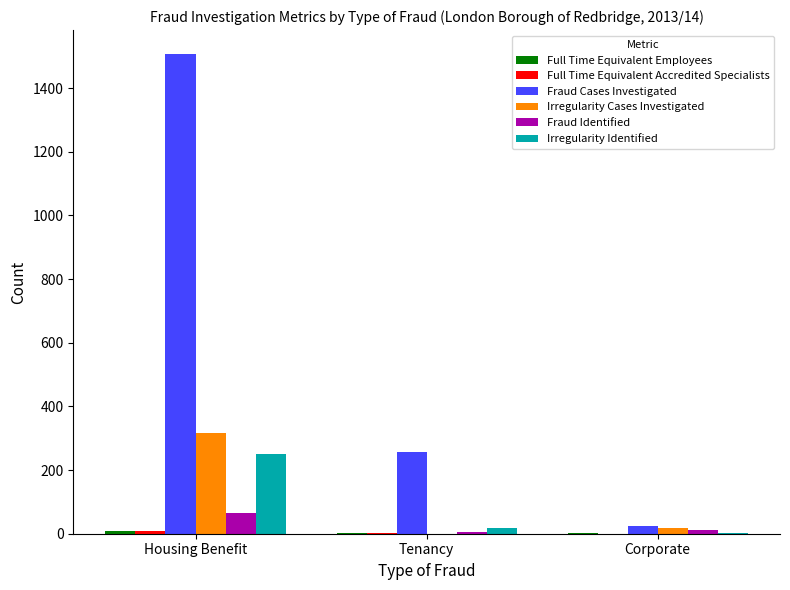

Is it true that Irregularity Cases Investigated equals 318.0 at Housing Benefit?

True